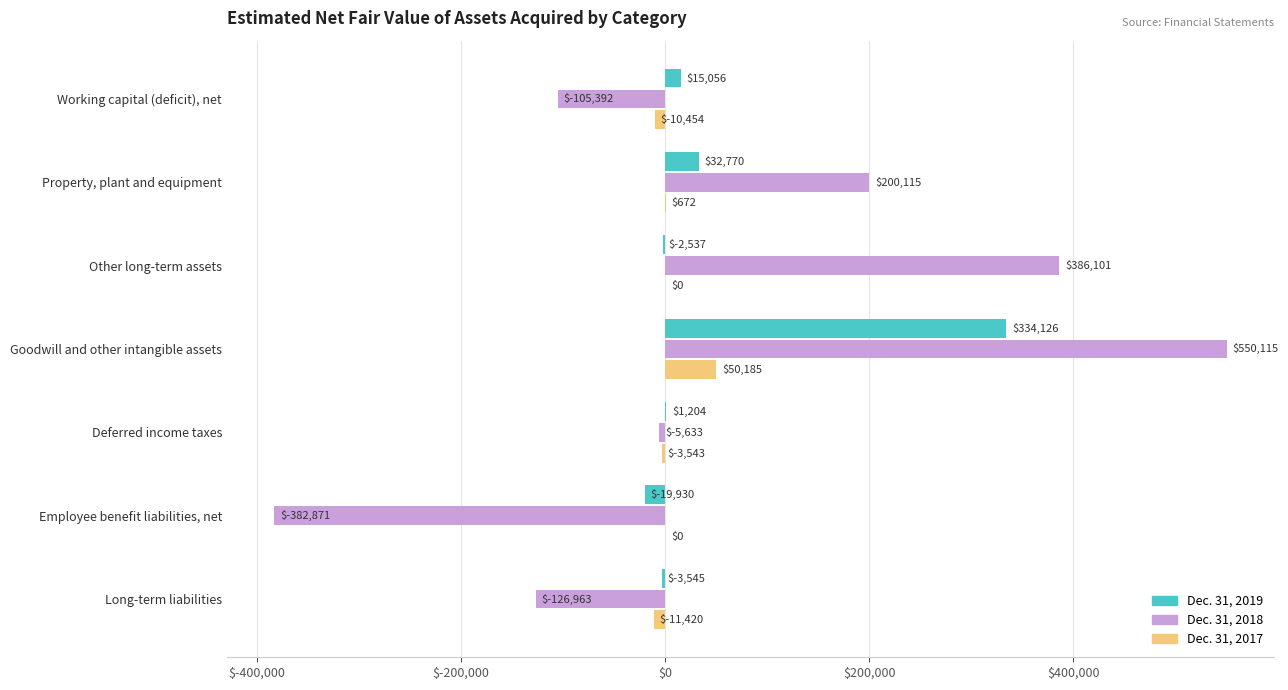

How many positive values does the Dec. 31, 2019 series have?

4